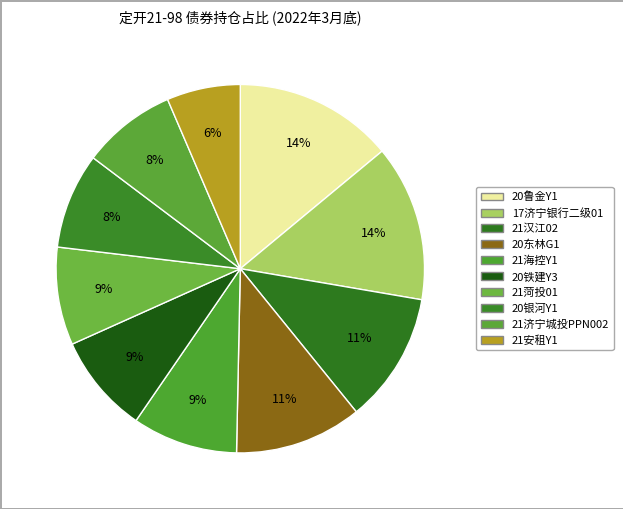

Does any single category account for the majority?

No